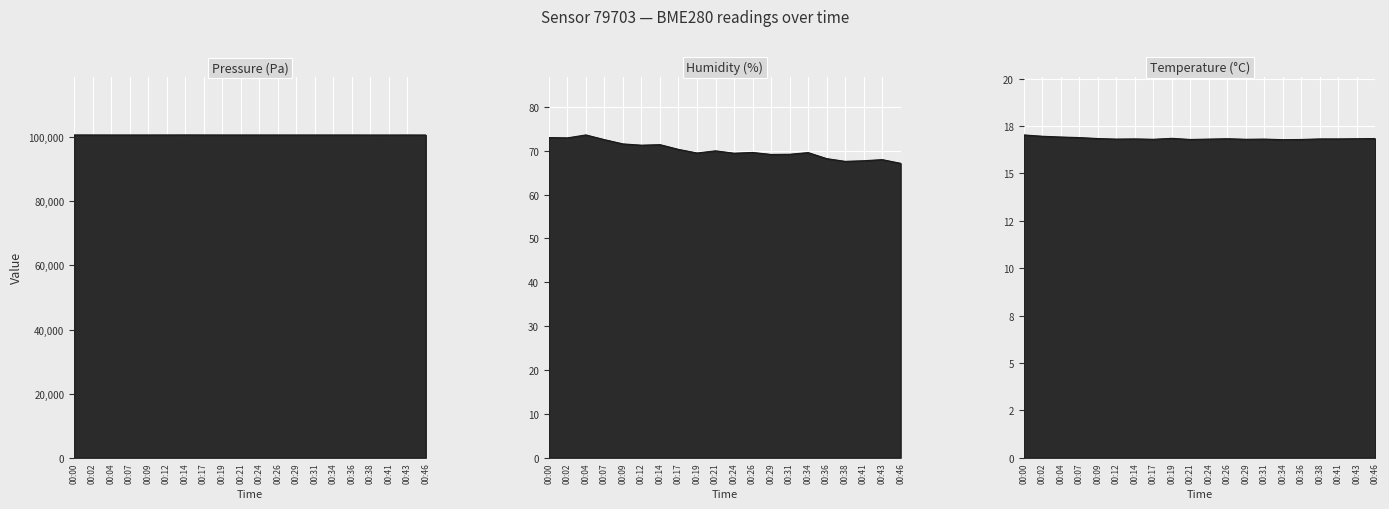

Count the number of categories in the chart.

20